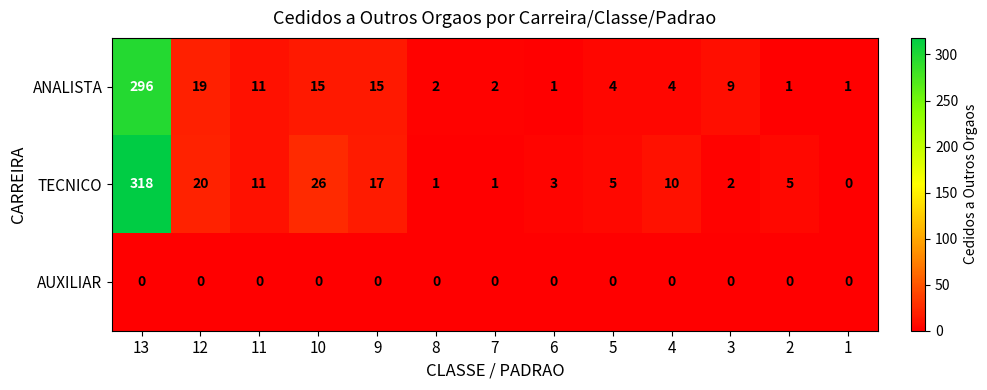

The value of ANALISTA at 1 is 1. True or false?

True